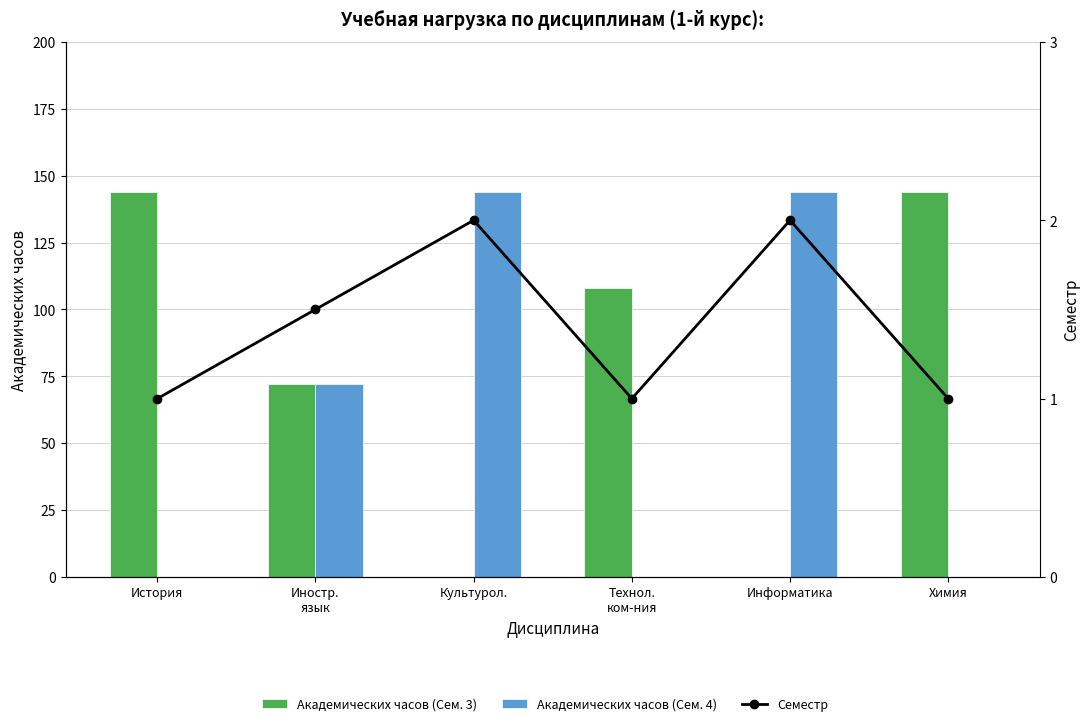

Which label corresponds to the largest value in the chart?

История